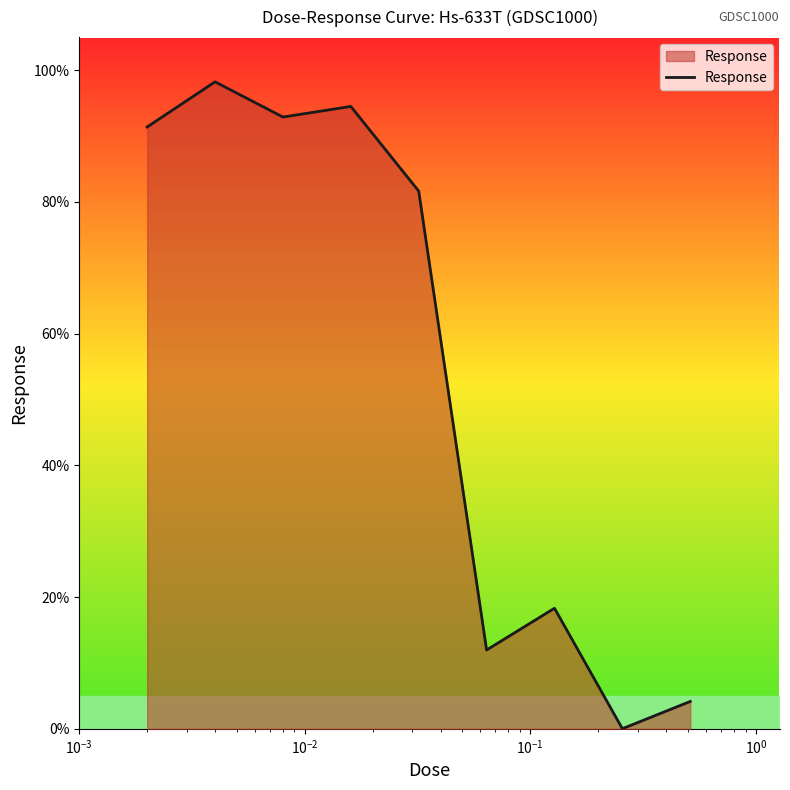

What is the difference between the maximum and minimum values?

98.2